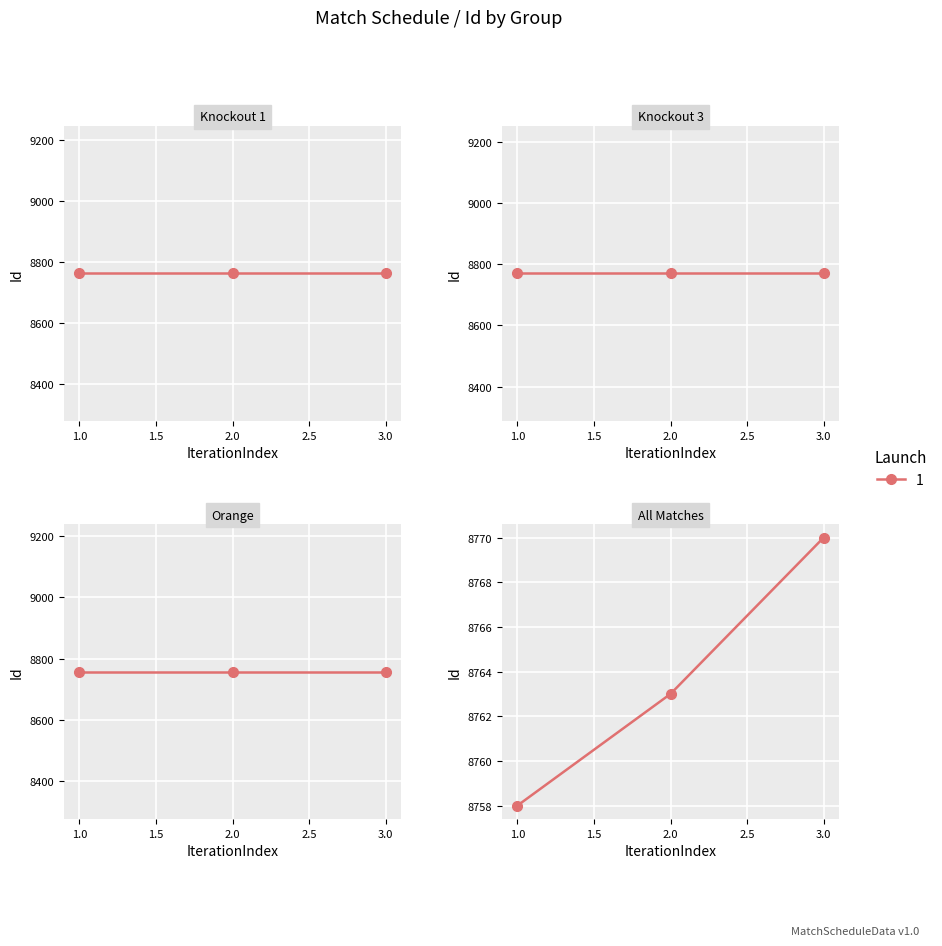

Is this an area chart (filled region under the line)?

No